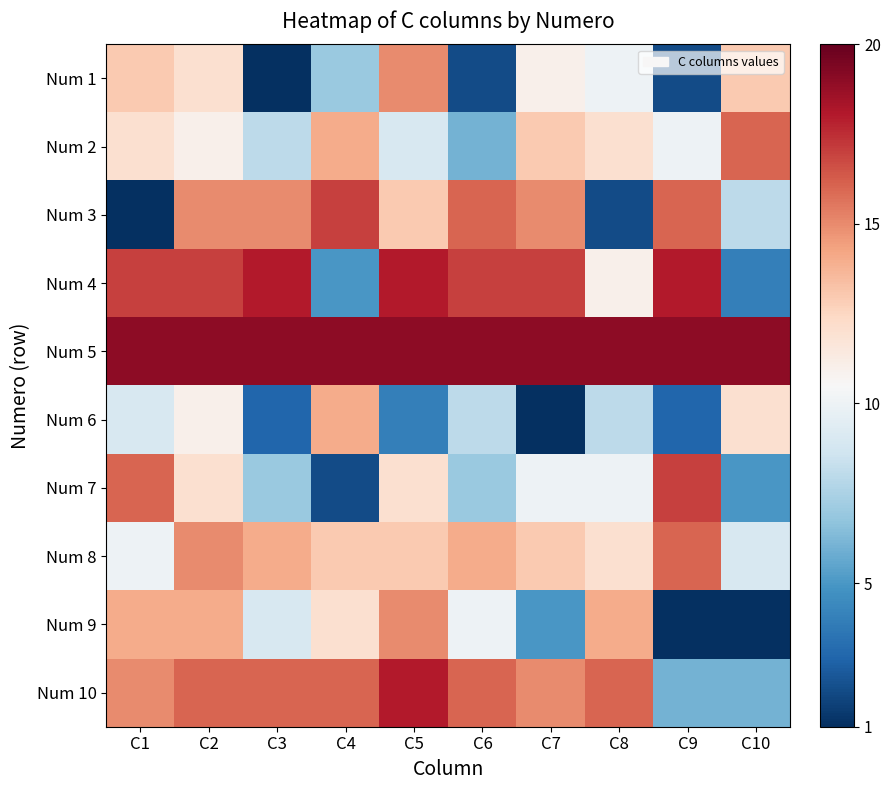

Reading left to right, what are all the values shown in this chart?

Num 1: C1=13	C2=12	C3=1	C4=7	C5=15	C6=2	C7=11	C8=10	C9=2	C10=13
Num 2: C1=12	C2=11	C3=8	C4=14	C5=9	C6=6	C7=13	C8=12	C9=10	C10=16
Num 3: C1=1	C2=15	C3=15	C4=17	C5=13	C6=16	C7=15	C8=2	C9=16	C10=8
Num 4: C1=17	C2=17	C3=18	C4=5	C5=18	C6=17	C7=17	C8=11	C9=18	C10=4
Num 5: C1=19	C2=19	C3=19	C4=19	C5=19	C6=19	C7=19	C8=19	C9=19	C10=19
Num 6: C1=9	C2=11	C3=3	C4=14	C5=4	C6=8	C7=1	C8=8	C9=3	C10=12
Num 7: C1=16	C2=12	C3=7	C4=2	C5=12	C6=7	C7=10	C8=10	C9=17	C10=5
Num 8: C1=10	C2=15	C3=14	C4=13	C5=13	C6=14	C7=13	C8=12	C9=16	C10=9
Num 9: C1=14	C2=14	C3=9	C4=12	C5=15	C6=10	C7=5	C8=14	C9=1	C10=1
Num 10: C1=15	C2=16	C3=16	C4=16	C5=18	C6=16	C7=15	C8=16	C9=6	C10=6